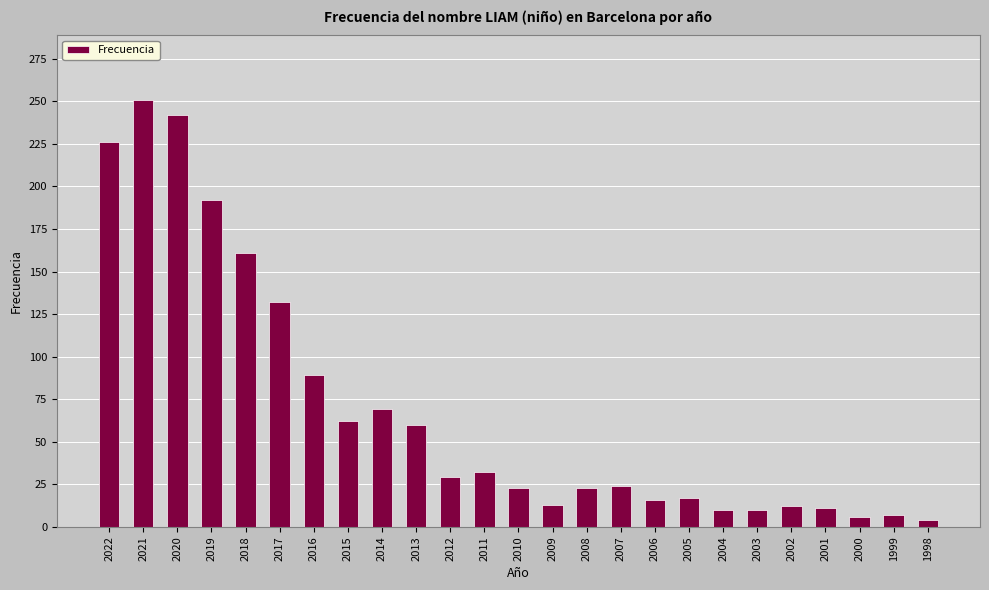

What is the maximum value shown in the chart?

251